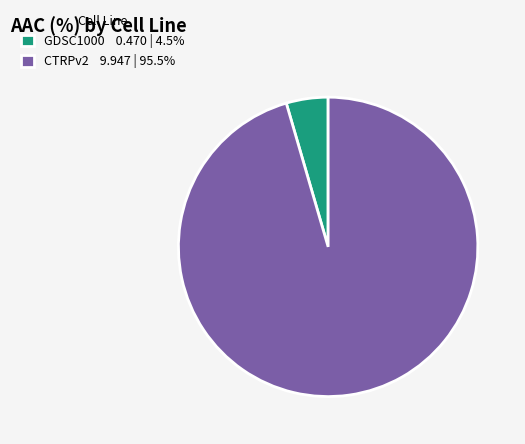

Is the sum of GDSC1000 0.470 | 4.5% and CTRPv2 9.947 | 95.5% greater than half?

Yes